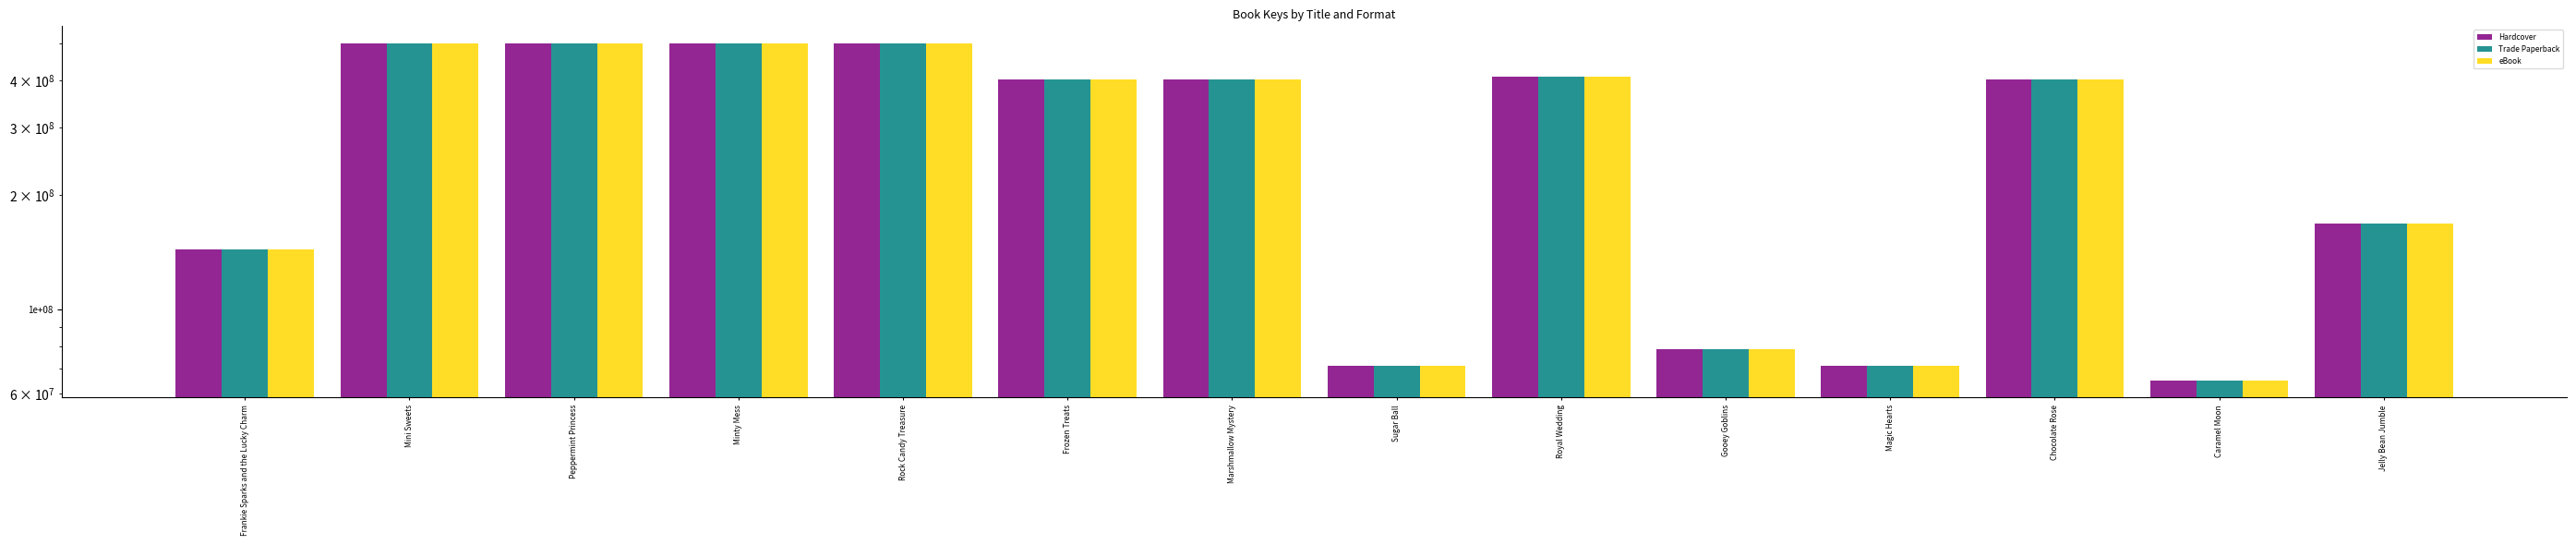

At Marshmallow Mystery, list the series in order from smallest to largest.

Hardcover, Trade Paperback, eBook